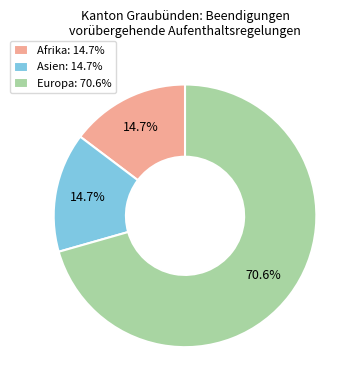

Which has a higher value, Asien or Europa?

Europa